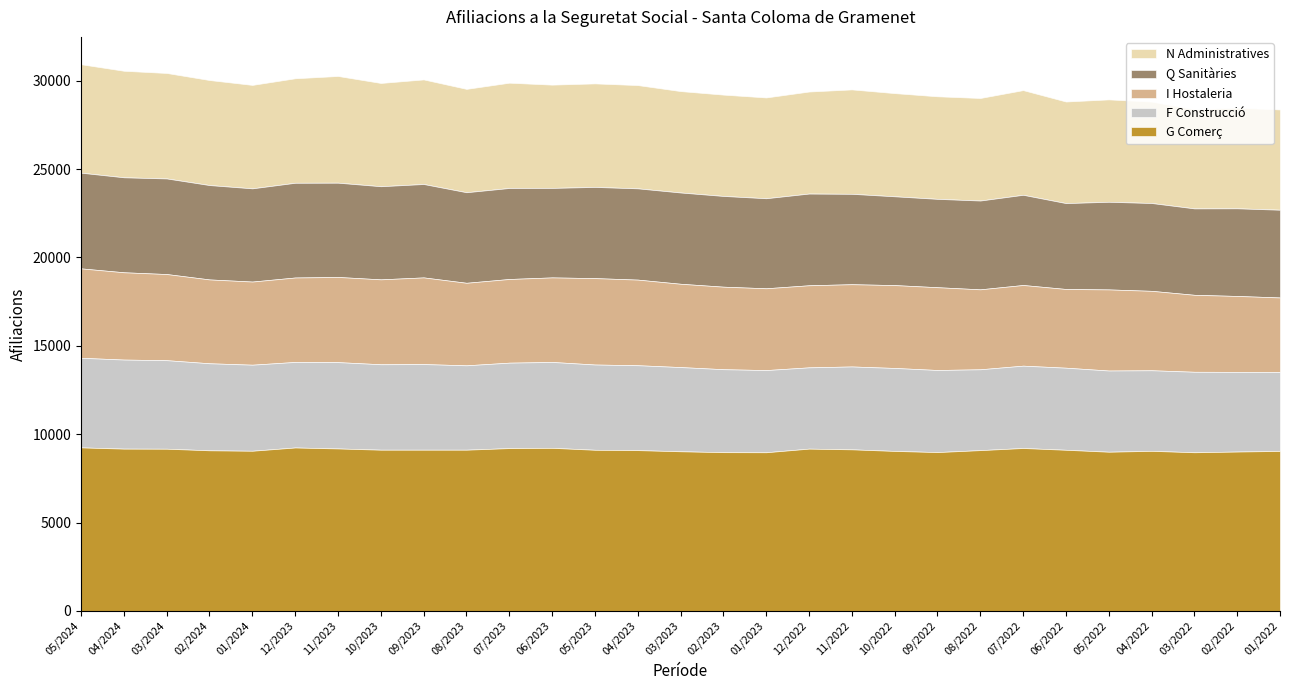

What is the difference between the maximum and second lowest values in the N Administratives series?

465